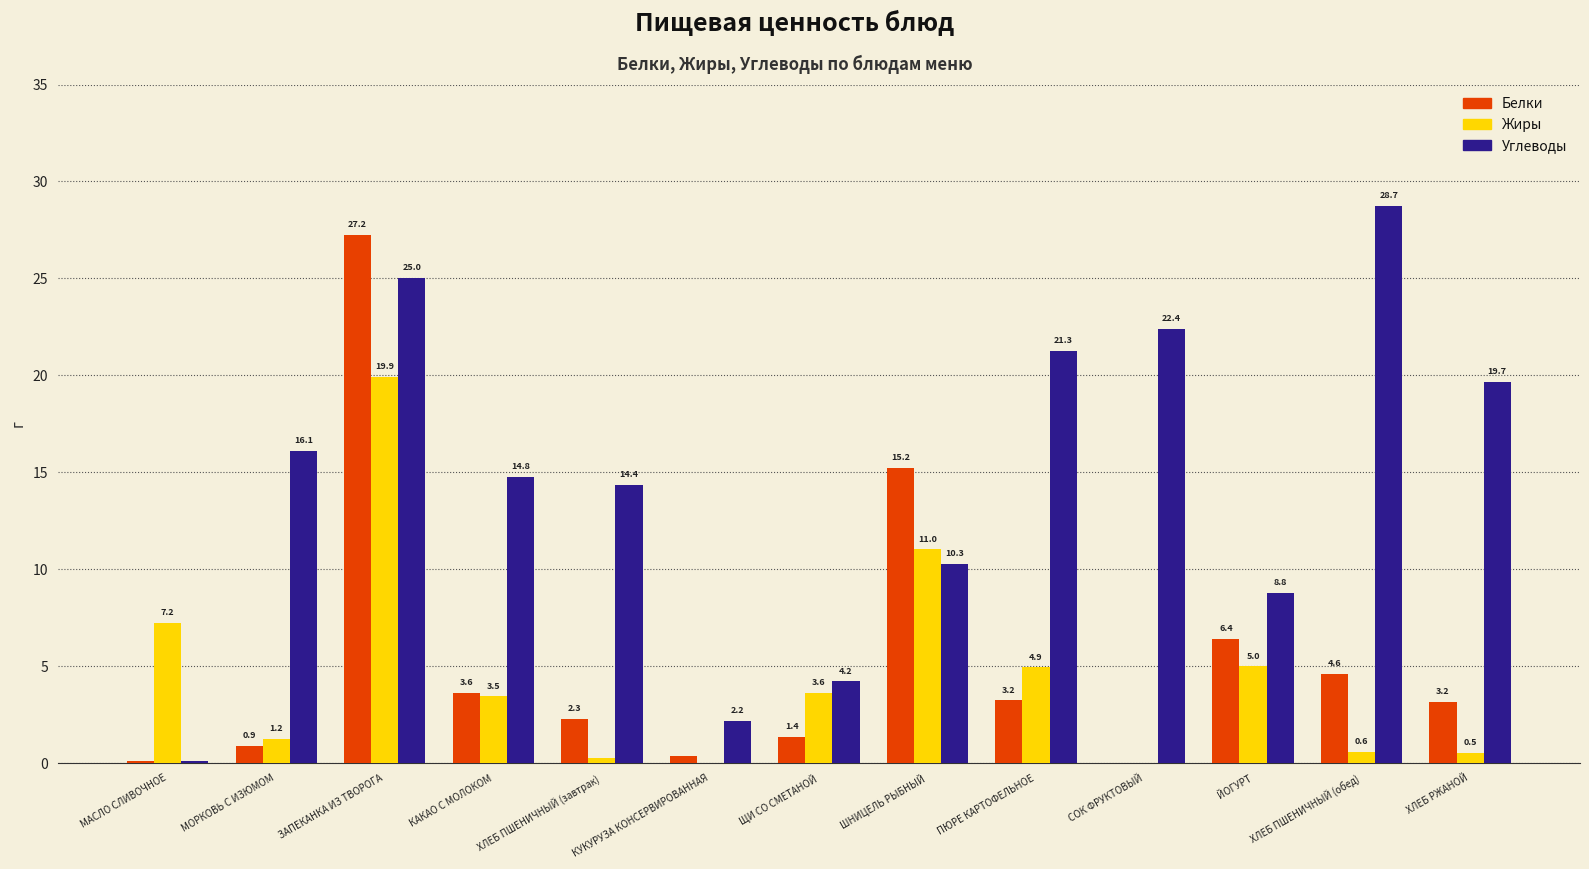

Where does the Углеводы series first go above 14?

МОРКОВЬ С ИЗЮМОМ